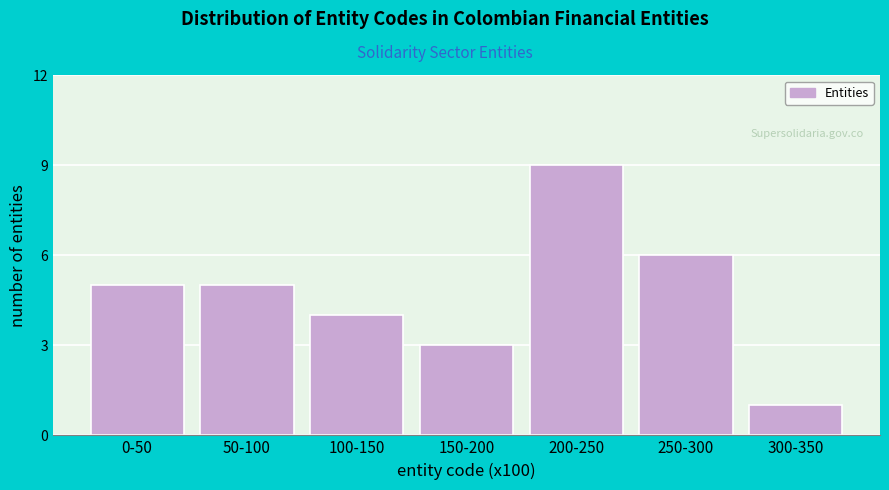

Reading left to right, list all the values displayed in this chart.

0-50=5	50-100=5	100-150=4	150-200=3	200-250=9	250-300=6	300-350=1